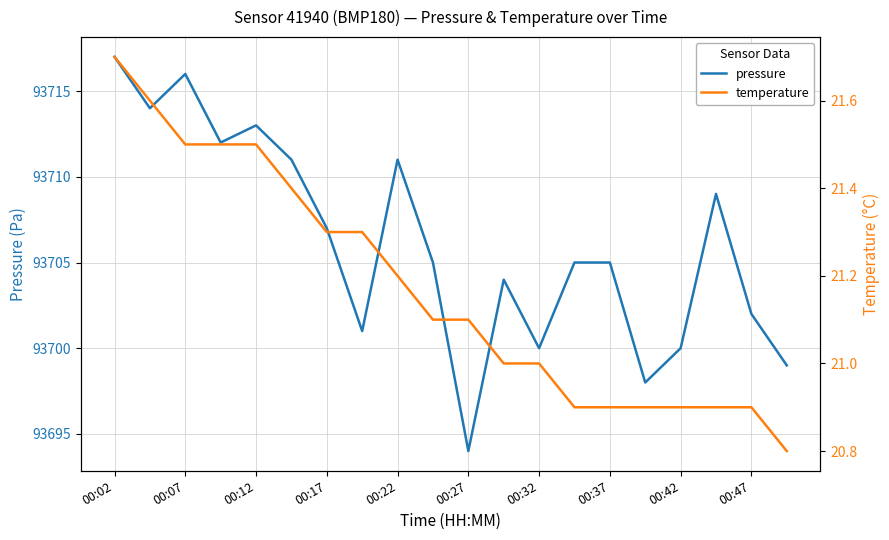

How many data points in temperature are less than 21?

7